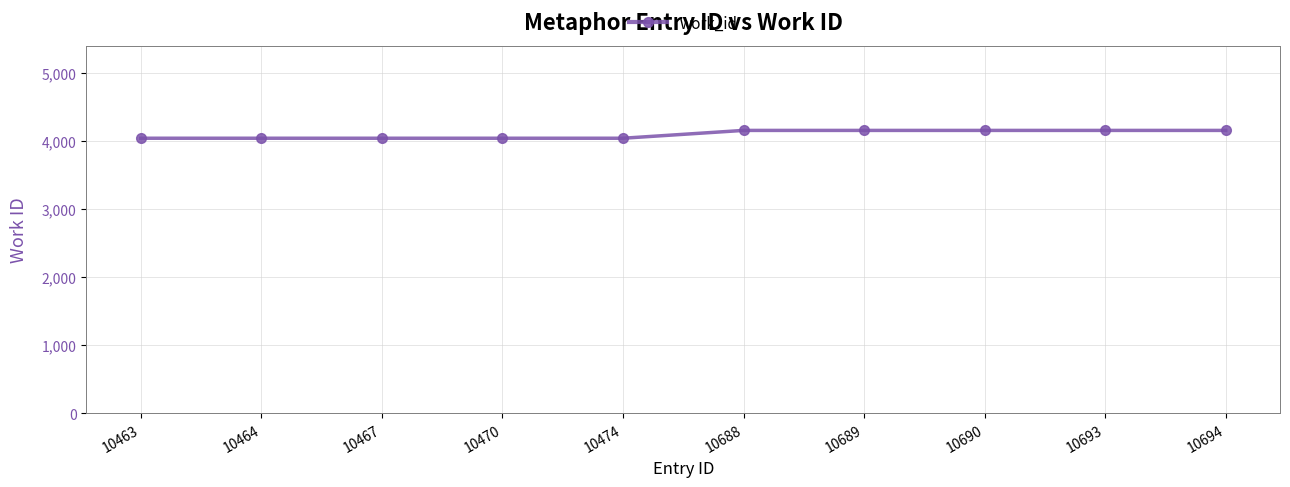

What is the greatest value displayed?

4153